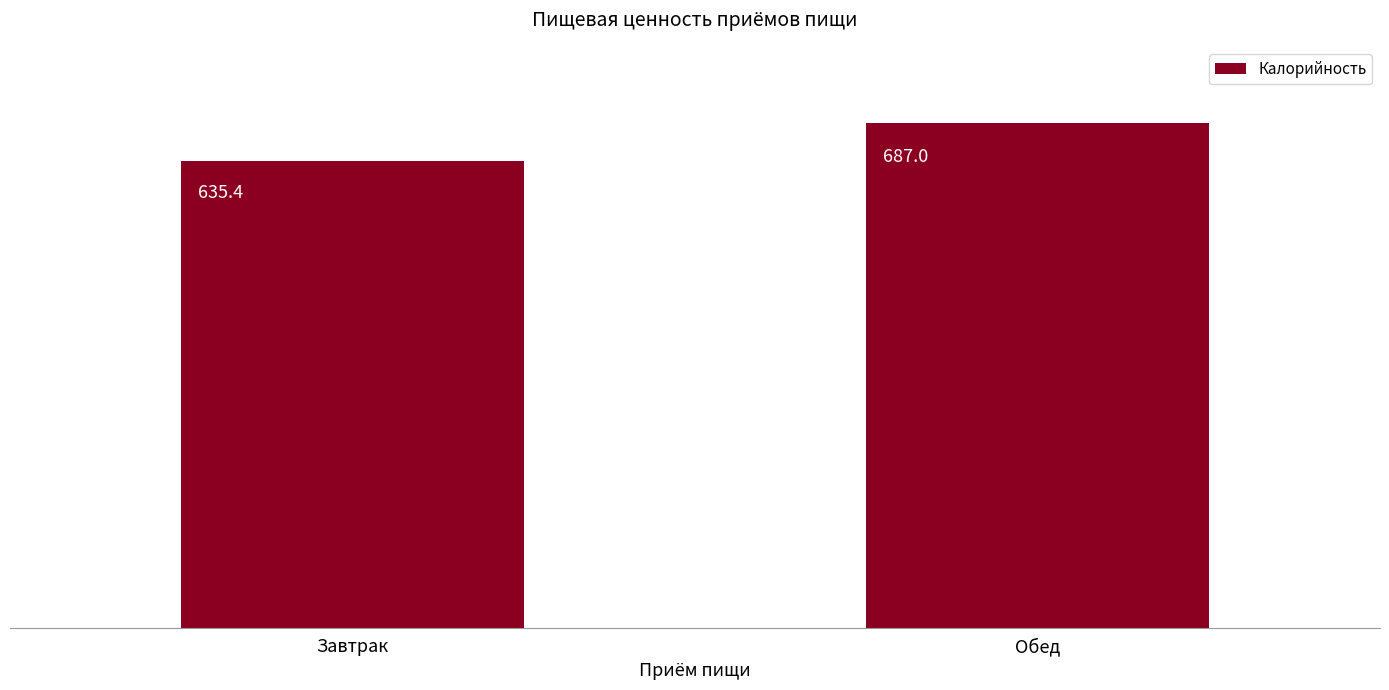

What is the maximum value shown in the chart?

687.0